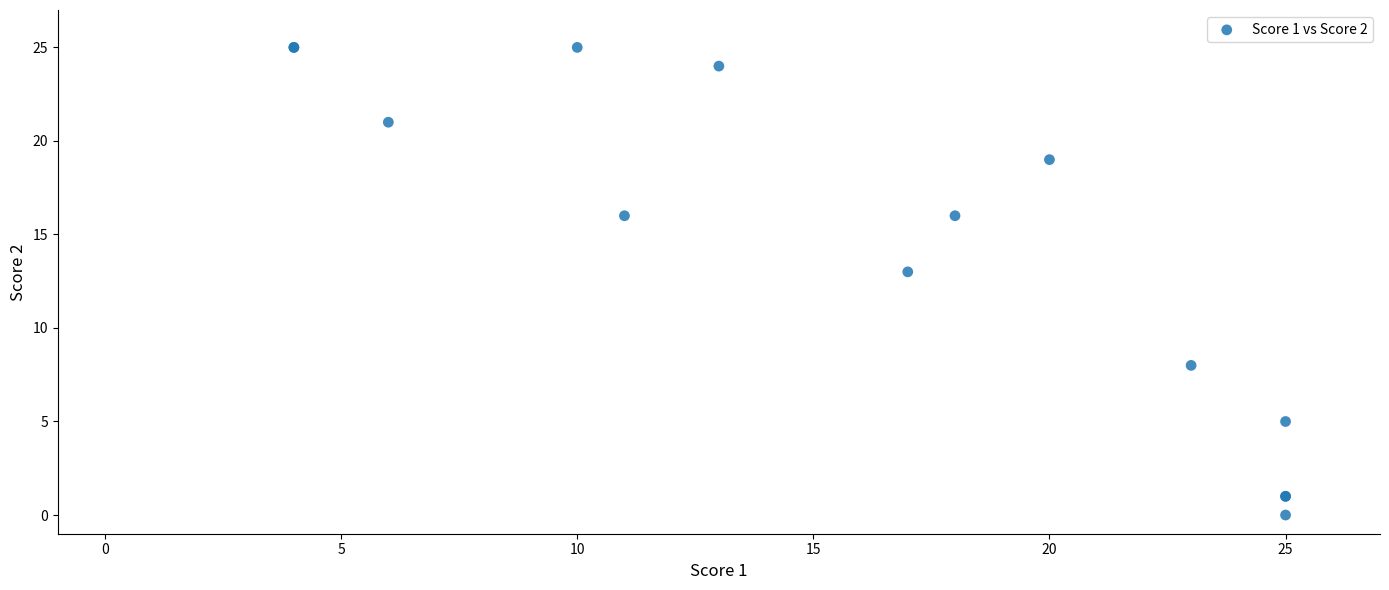

What Y value in the scatter plot is closest to 12?

13